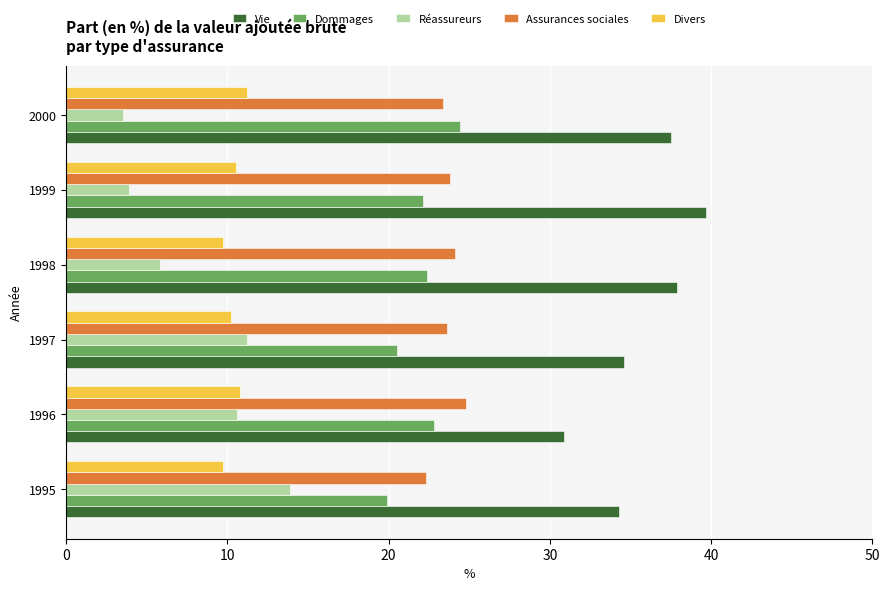

What are all the series names shown in the legend?

Vie, Dommages, Réassureurs, Assurances sociales, Divers